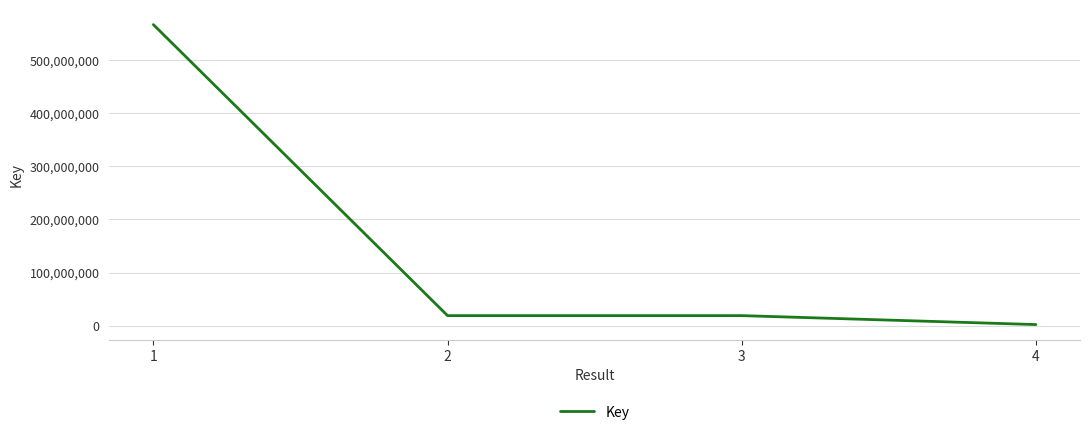

What is the difference between the values at 1 and 3?

548552347